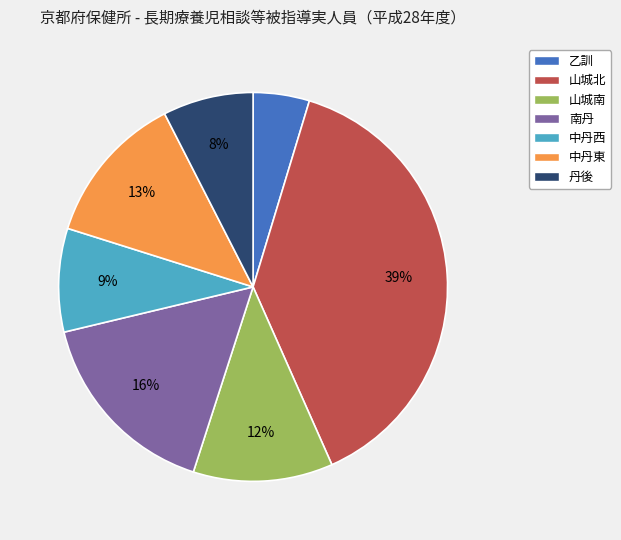

Which slice is the smallest?

乙訓